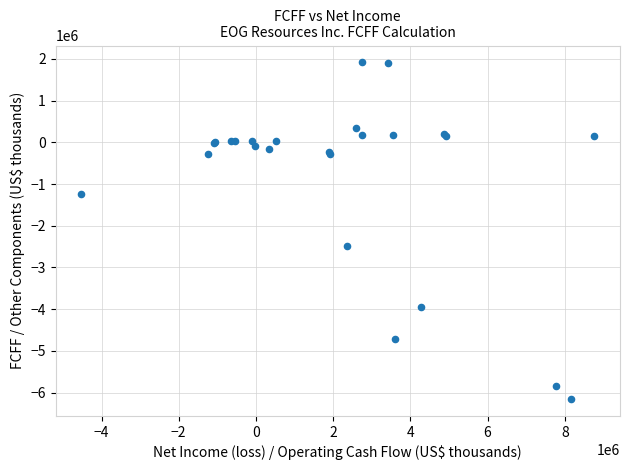

What Y value in the scatter plot is closest to -2118895?

-2489756